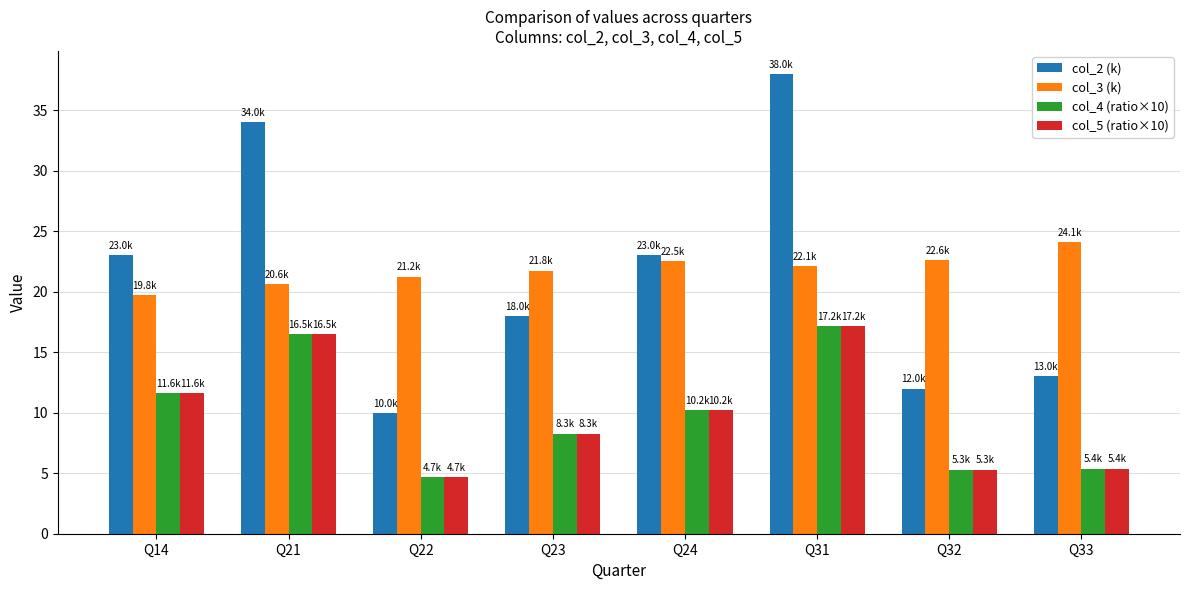

What is the spread (max minus min) of values at Q31?

20.8